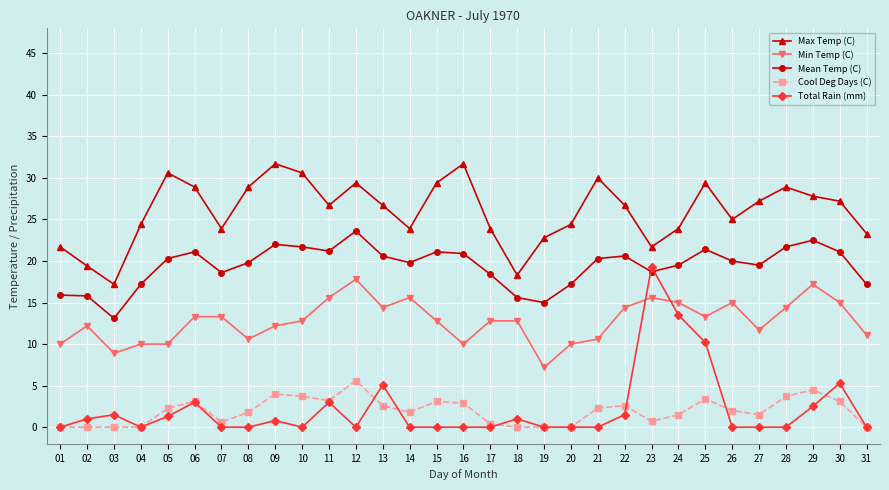

Which series changed the most between 14 and 23?

Total Rain (mm)